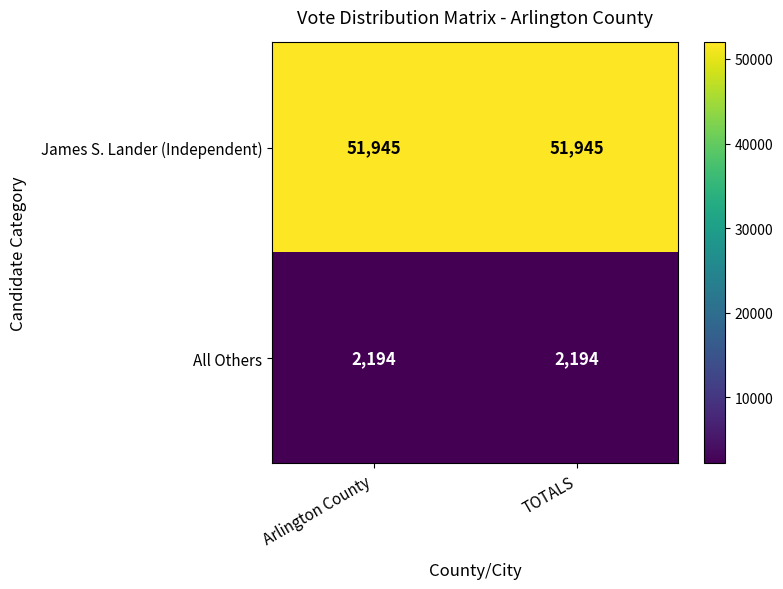

Reading right to left, list all the values displayed in this chart.

James S. Lander (Independent): TOTALS=51945	Arlington County=51945
All Others: TOTALS=2194	Arlington County=2194